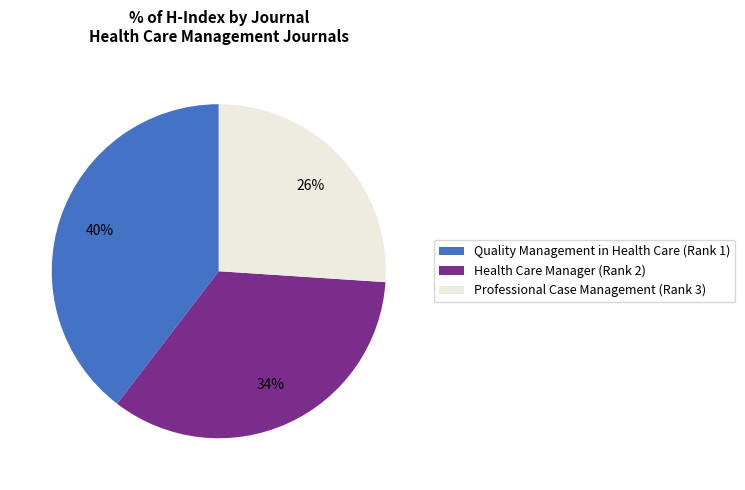

To the nearest percent, what percentage of the pie is Professional Case Management (Rank 3)?

26%